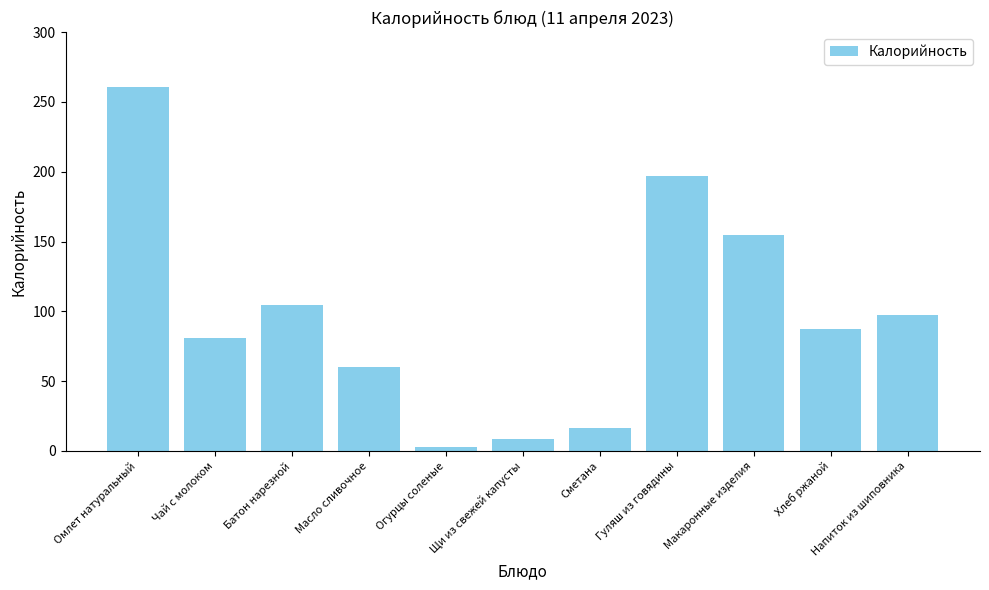

What is the label of the 11th bar from the right?

Омлет натуральный